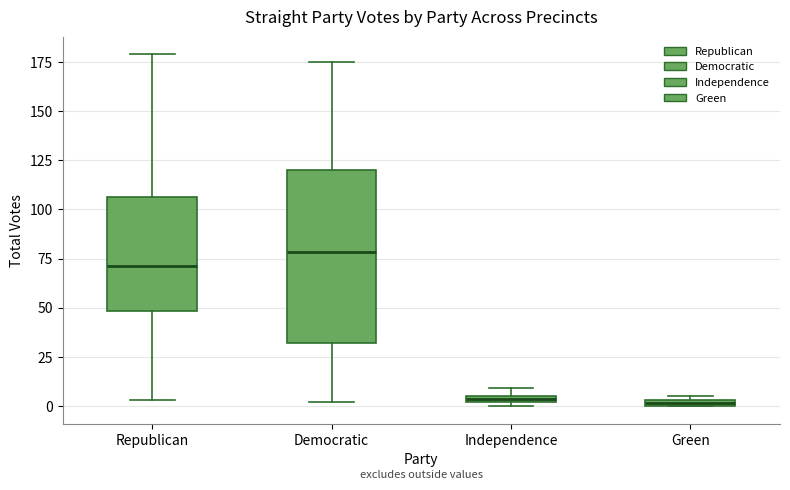

Comparing the boxes themselves (not the whiskers), which one is the tallest?

Democratic